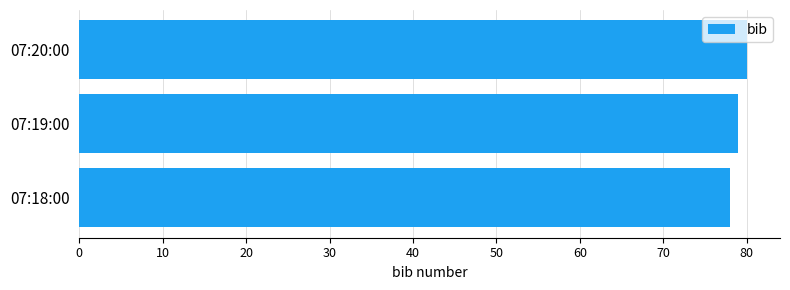

What is the ratio of the value at 07:19:00 to the value at 07:18:00?

1.0